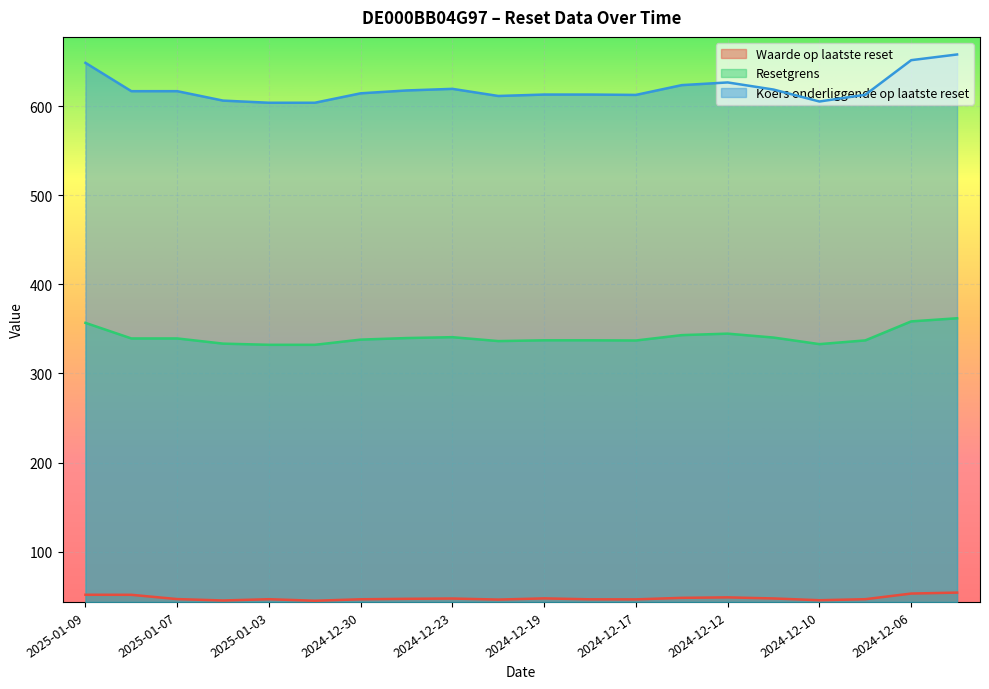

Between 2025-01-03 and 2025-01-08, which is larger?

2025-01-08